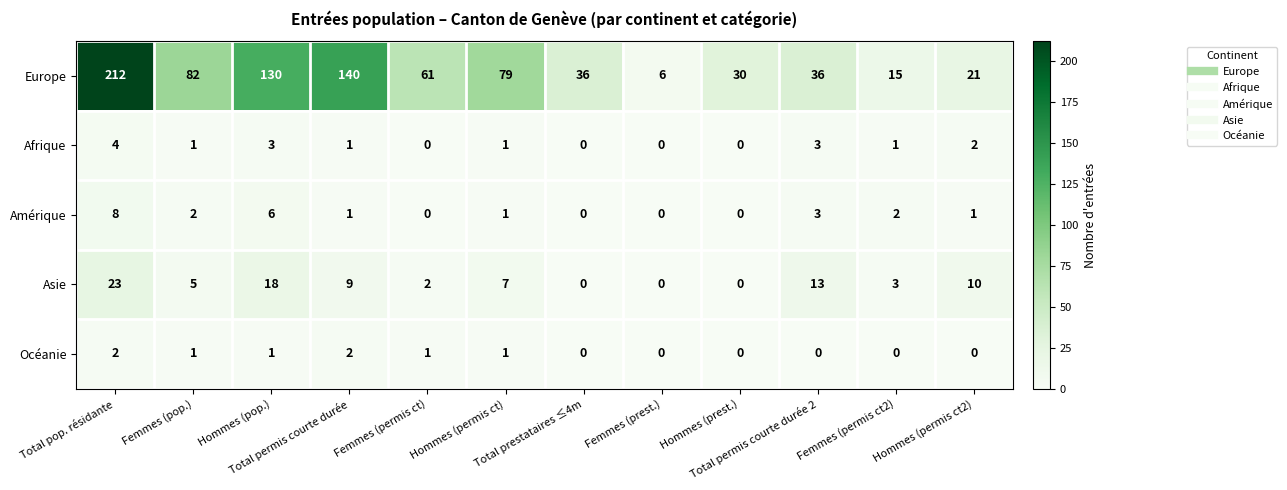

List the series in order of their peak value, lowest first.

Océanie, Afrique, Amérique, Asie, Europe